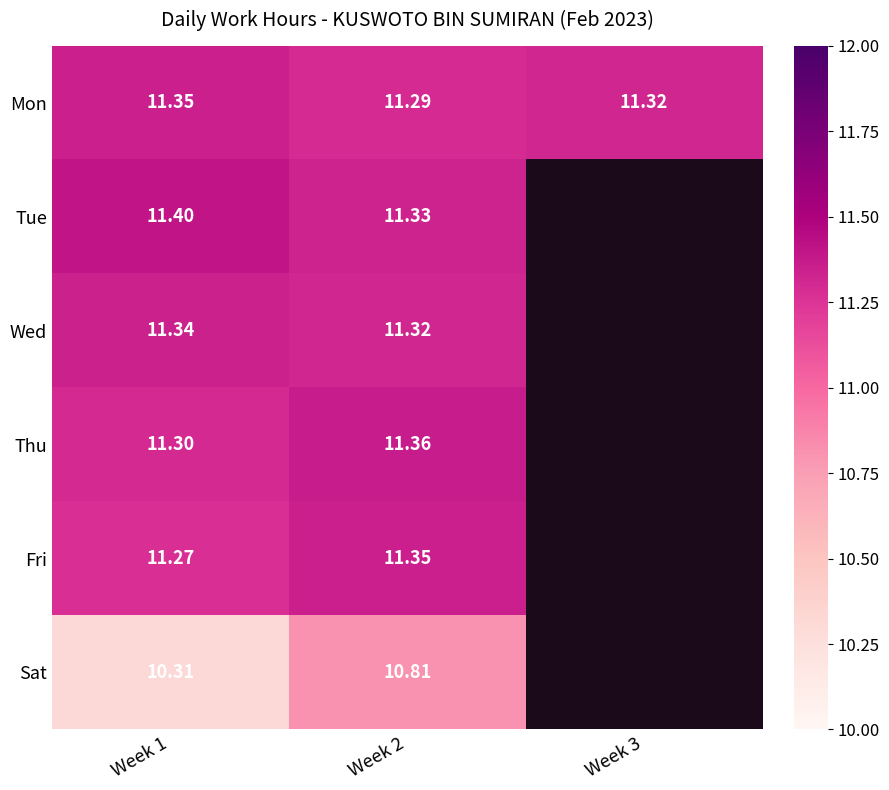

Between Week 1 and Week 2, which series saw the biggest shift?

Sat